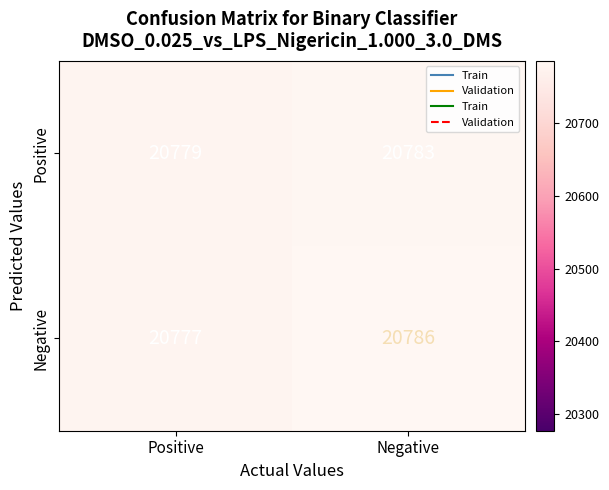

Rank the series by their maximum value, from highest to lowest.

Negative, Positive